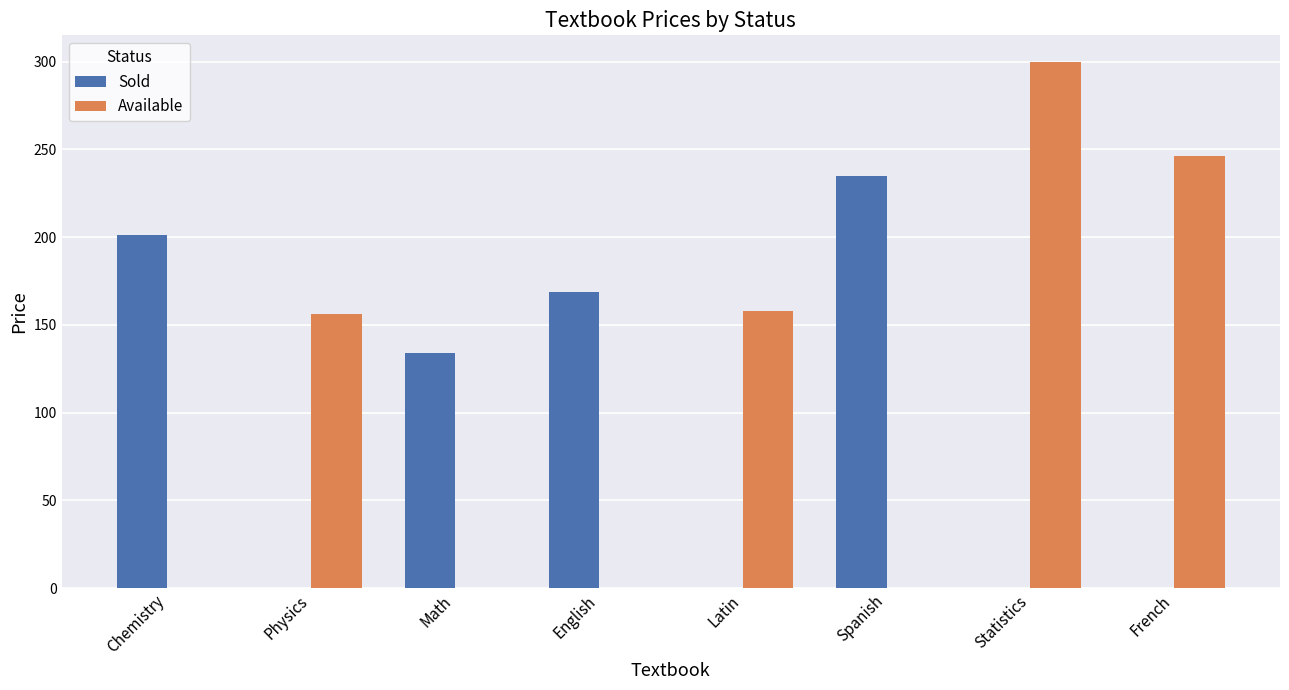

Which series has the widest spread of values?

Available